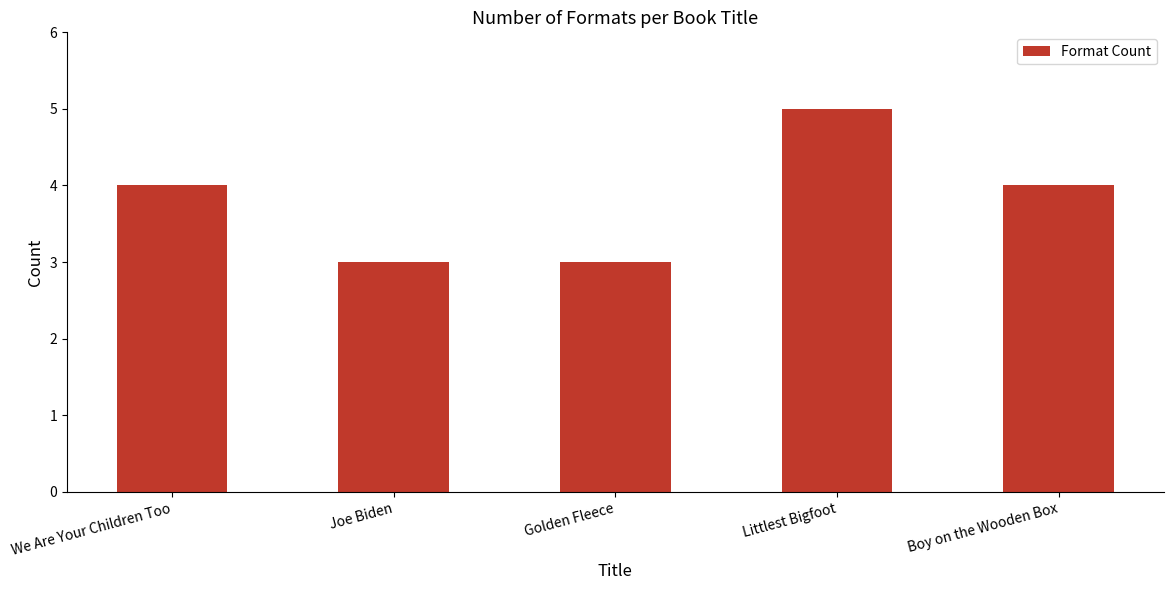

What is the label of the 2nd bar from the left?

Joe Biden